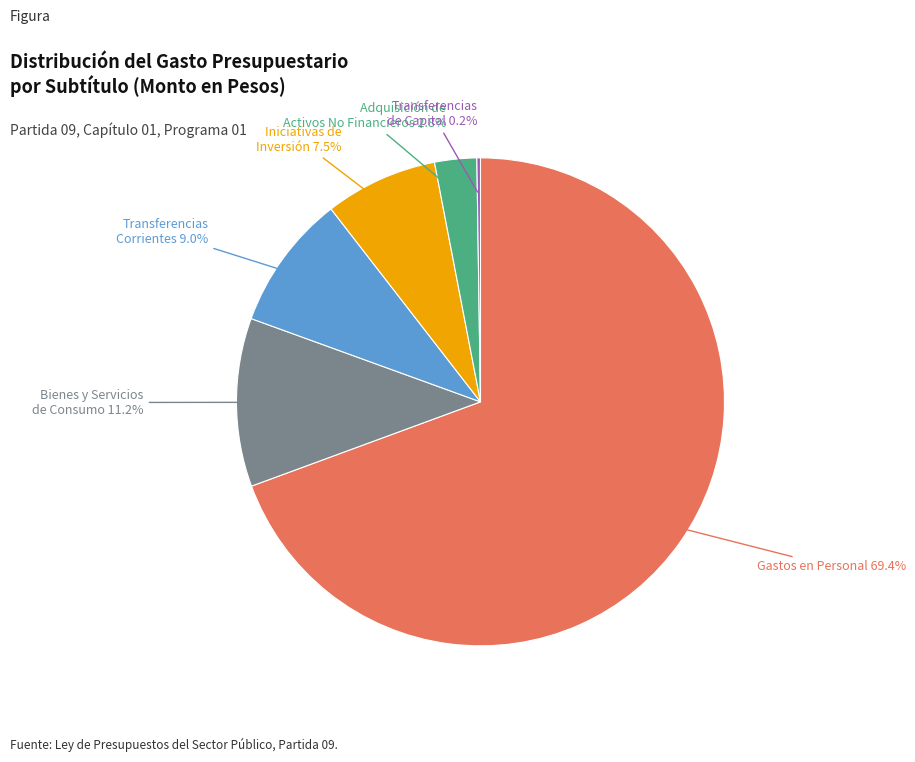

Which slice represents more than half of the pie?

Gastos en Personal